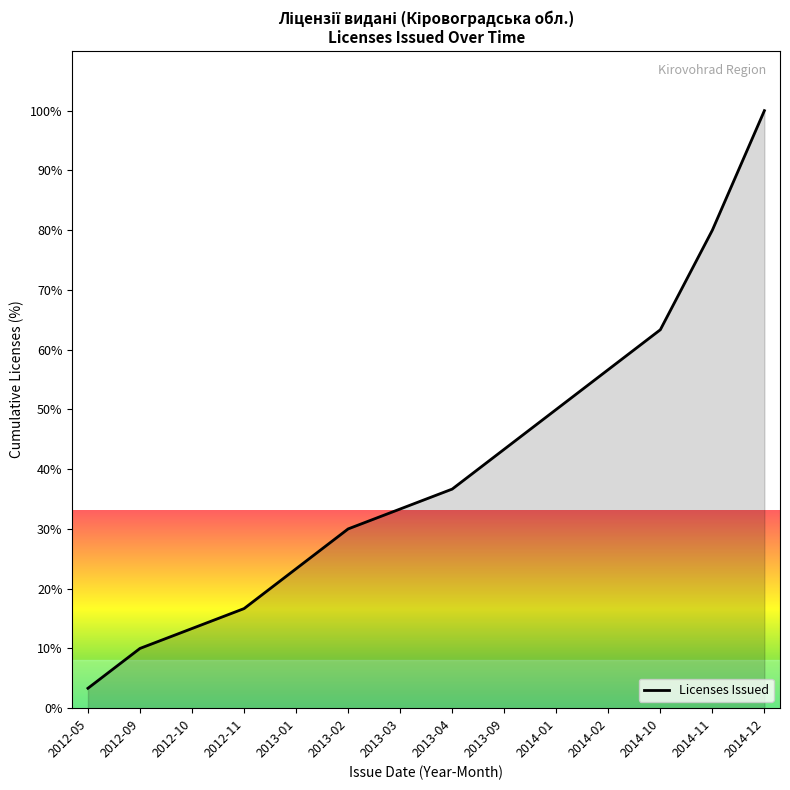

How many lines are shown in the chart?

1